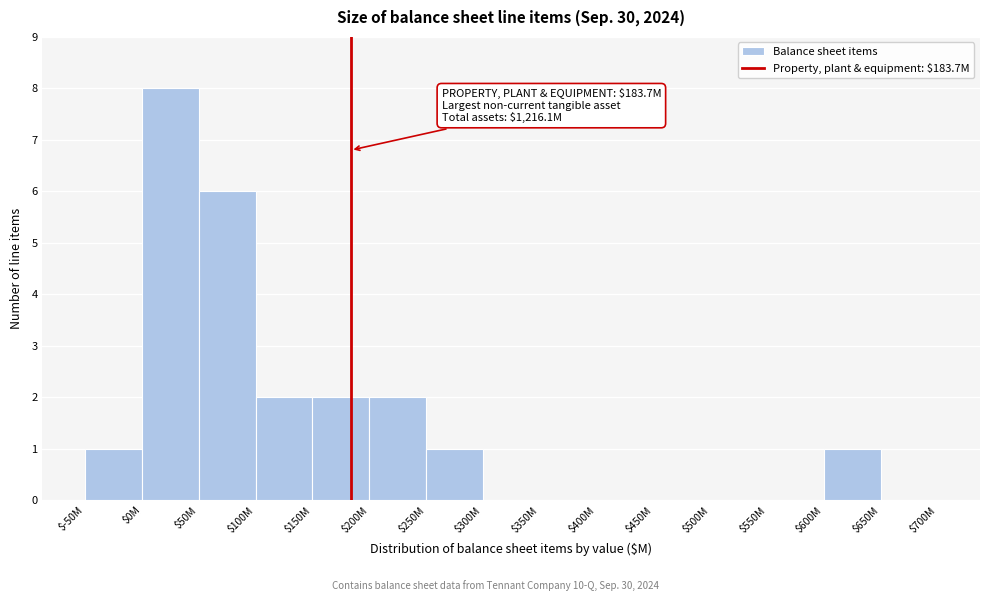

What is the sum of all values?

23